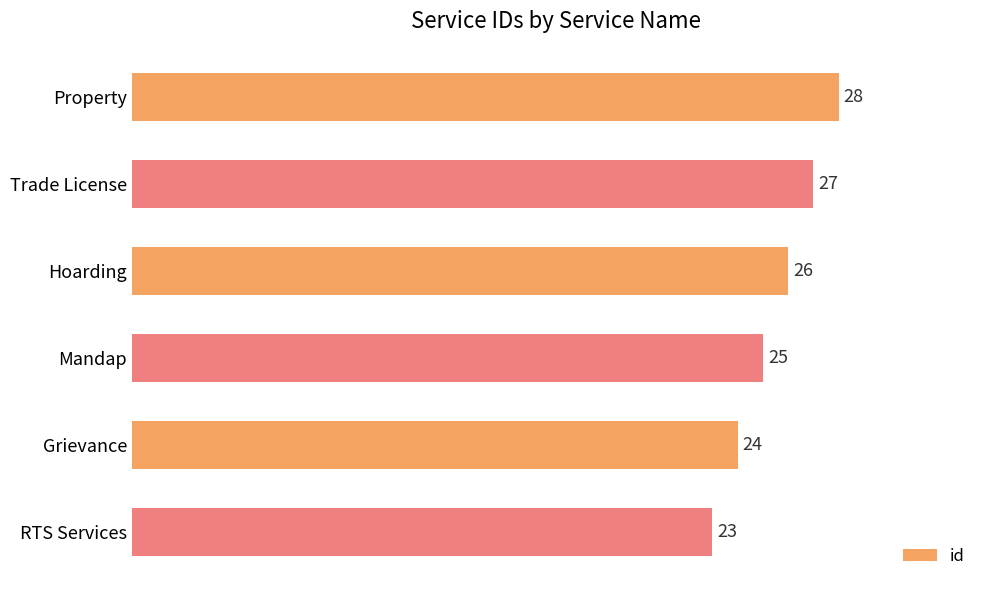

What is the difference between the maximum and minimum values?

5